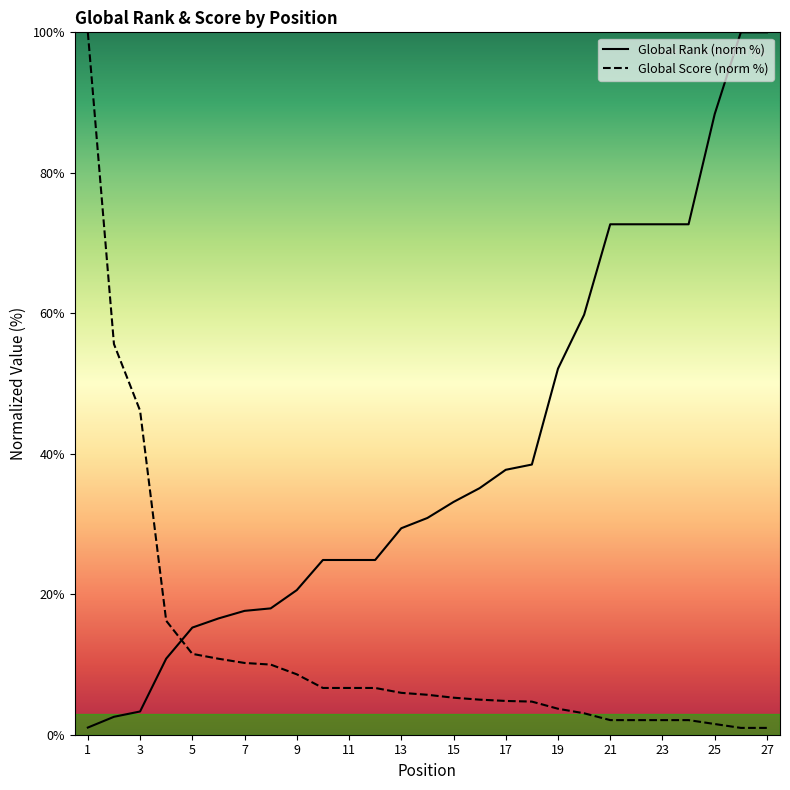

At which label does Global Score first exceed 5?

1